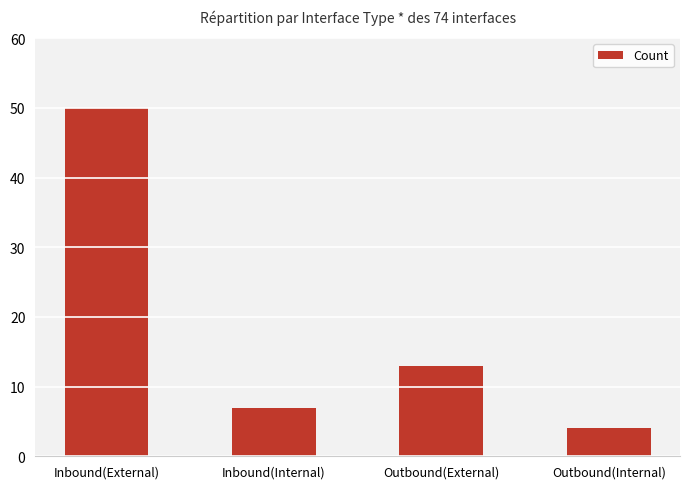

What is the sum of all values?

74